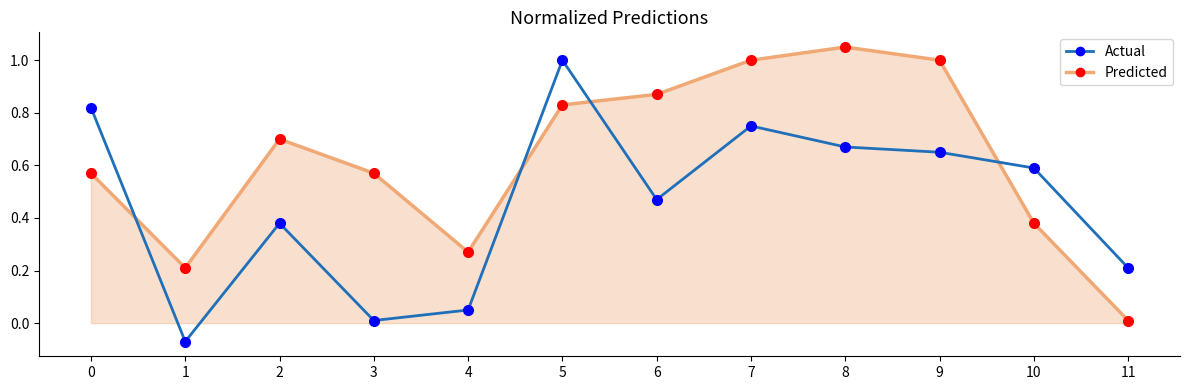

True or false: Predicted and Actual cross at least once.

True